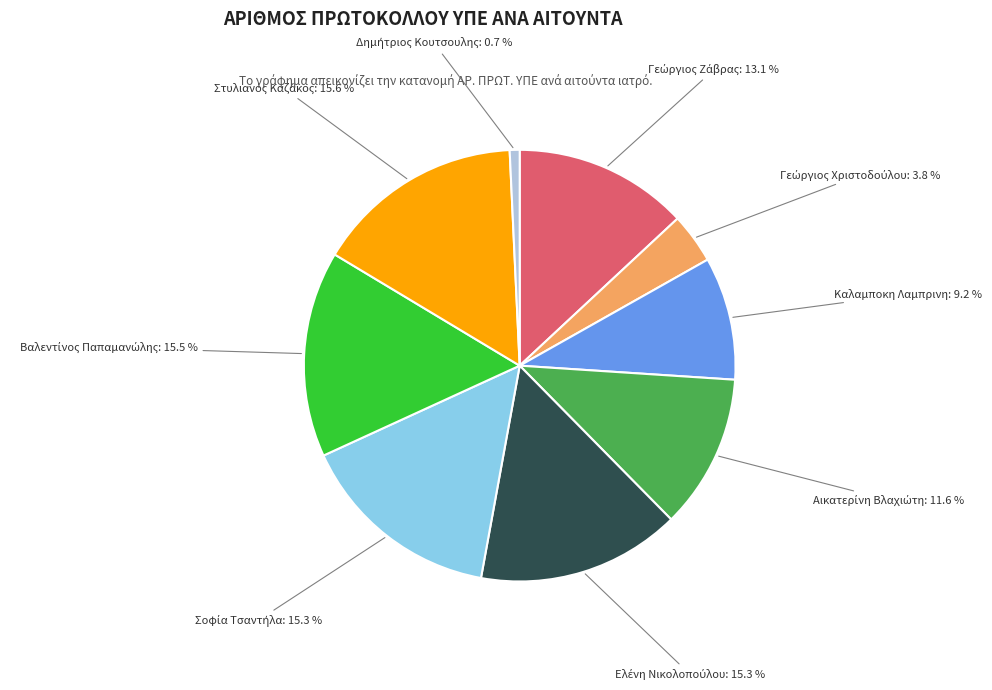

Is there any slice that represents more than half of the pie?

No